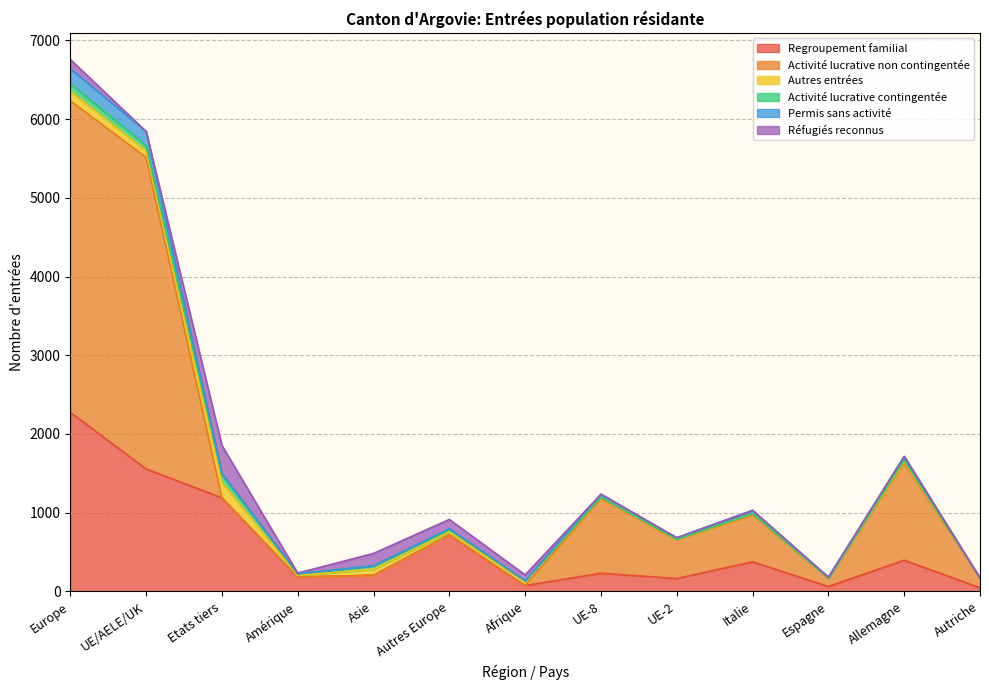

What is the difference between the second highest and second lowest values in the Regroupement familial series?

1493